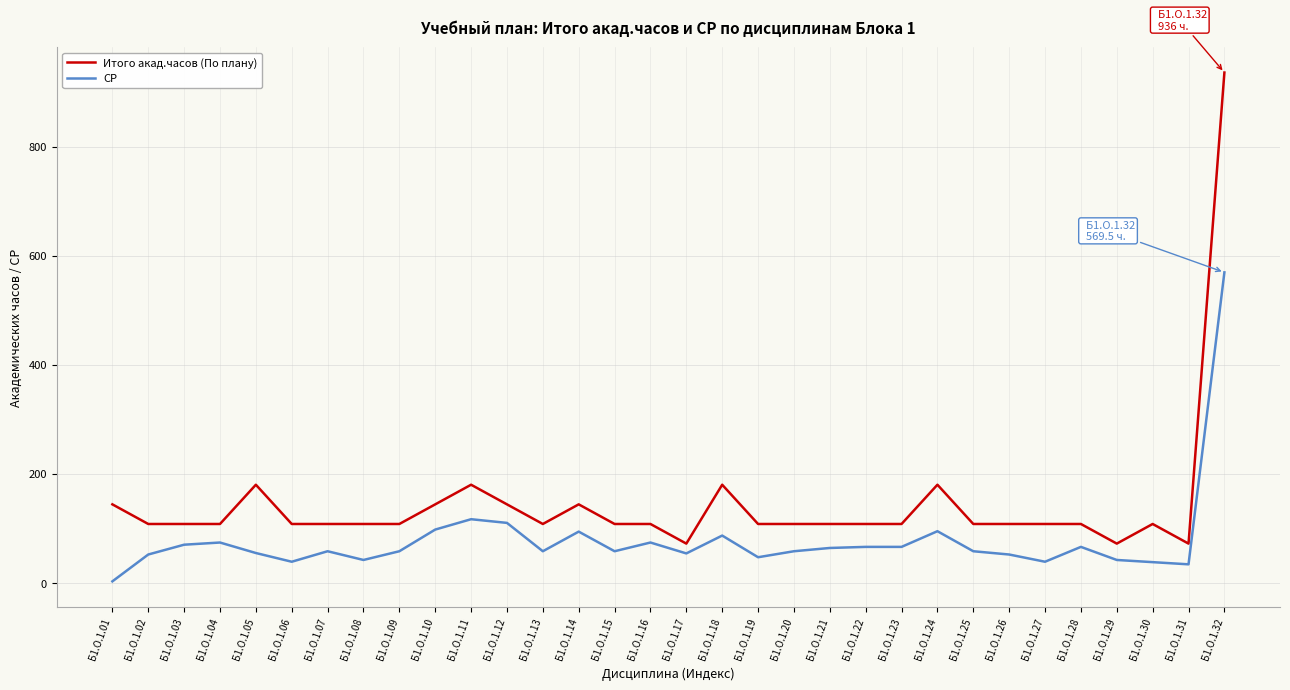

List the series in order of their peak value, highest first.

Итого акад.часов (По плану), СР